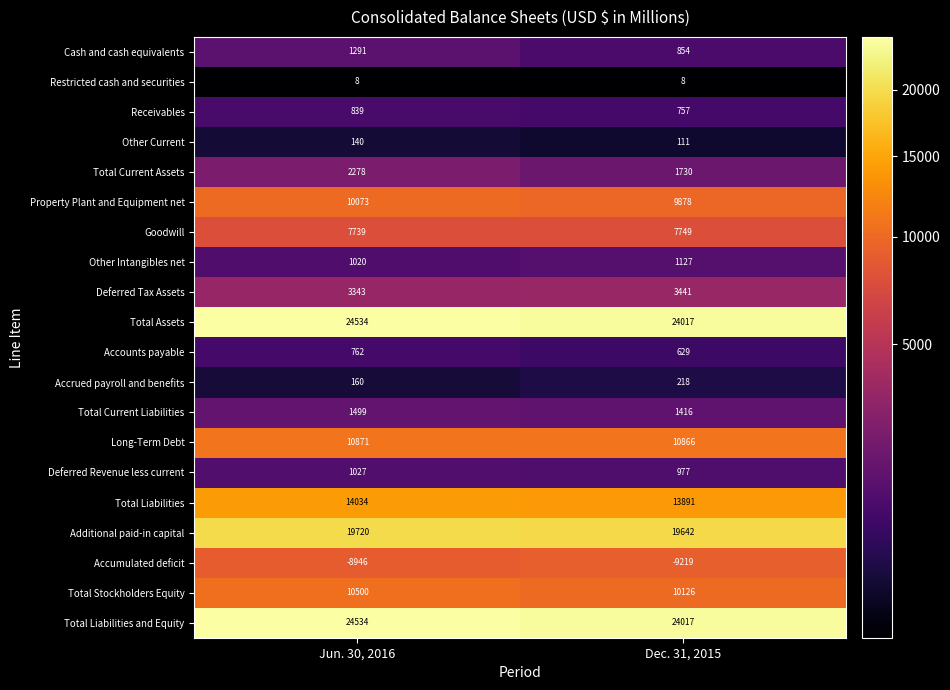

What is the average value of the Total Stockholders Equity series?

10313